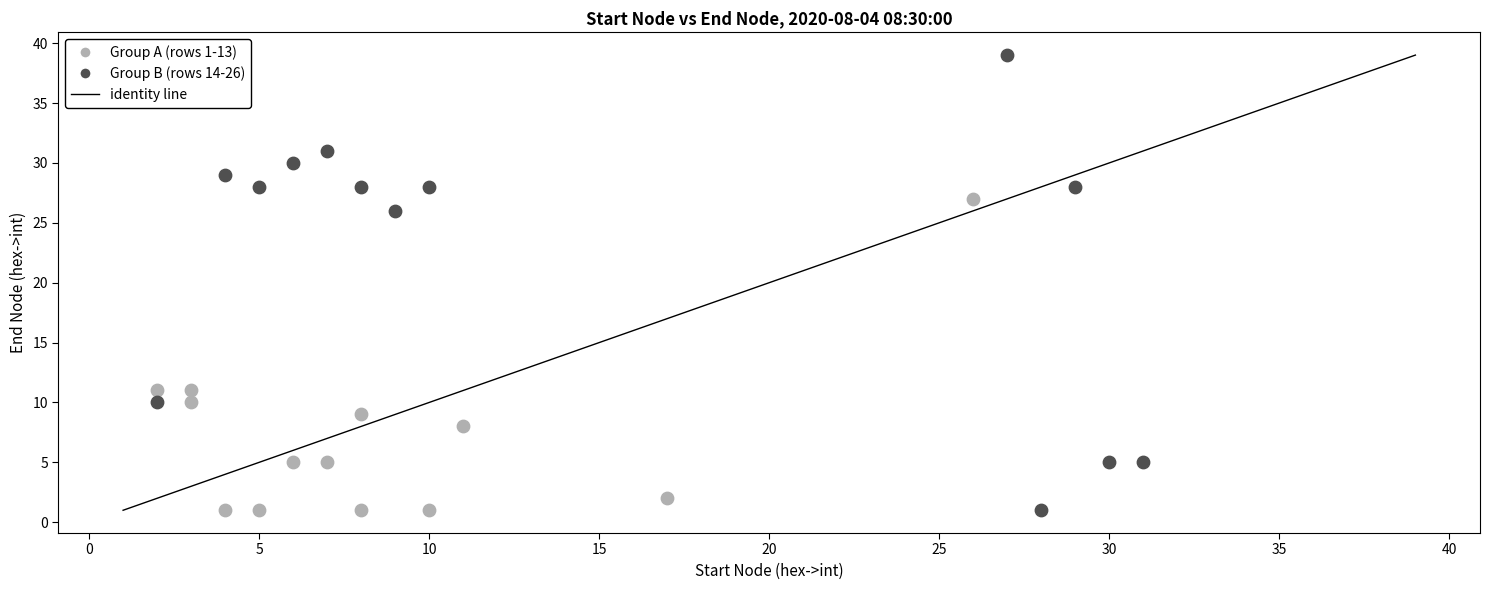

Which series reaches the maximum Y coordinate?

Group B (rows 14-26)